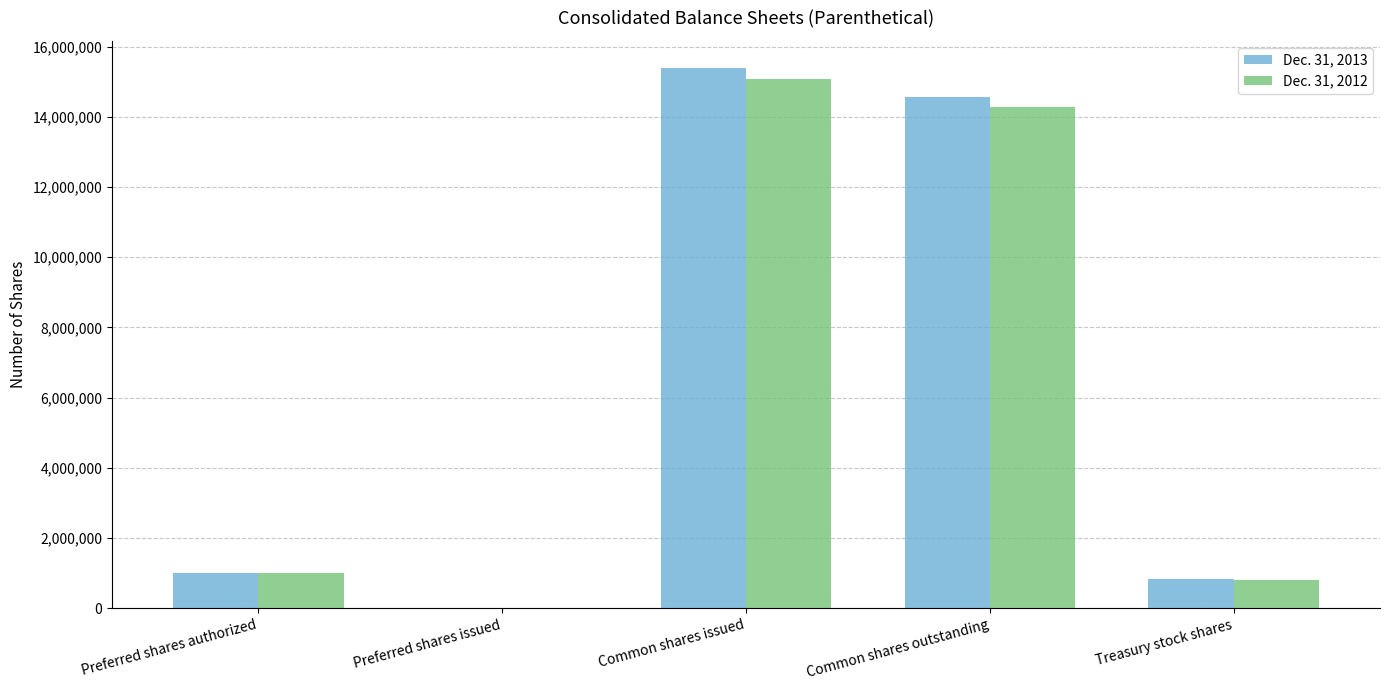

The value of Dec. 31, 2013 at Common shares issued is 22792368. True or false?

False